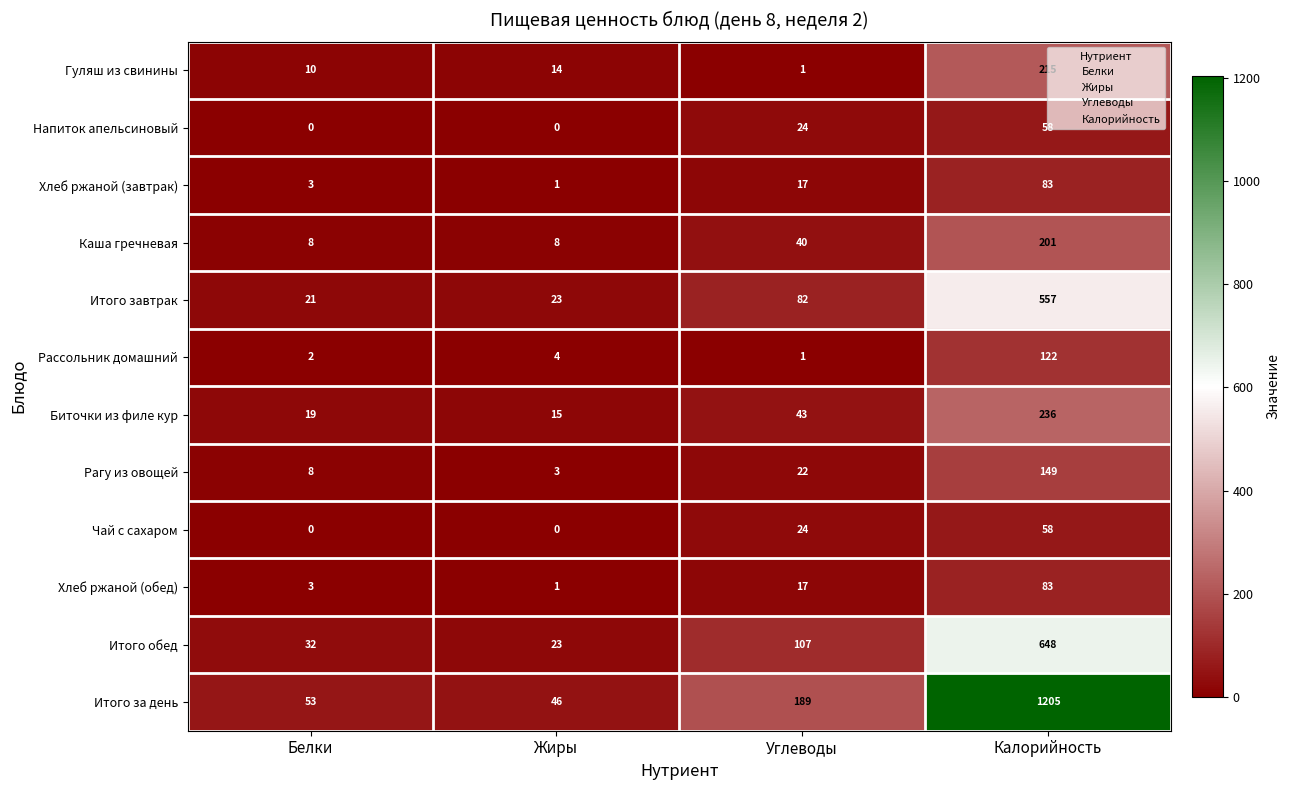

What is the maximum value shown in the chart?

1205